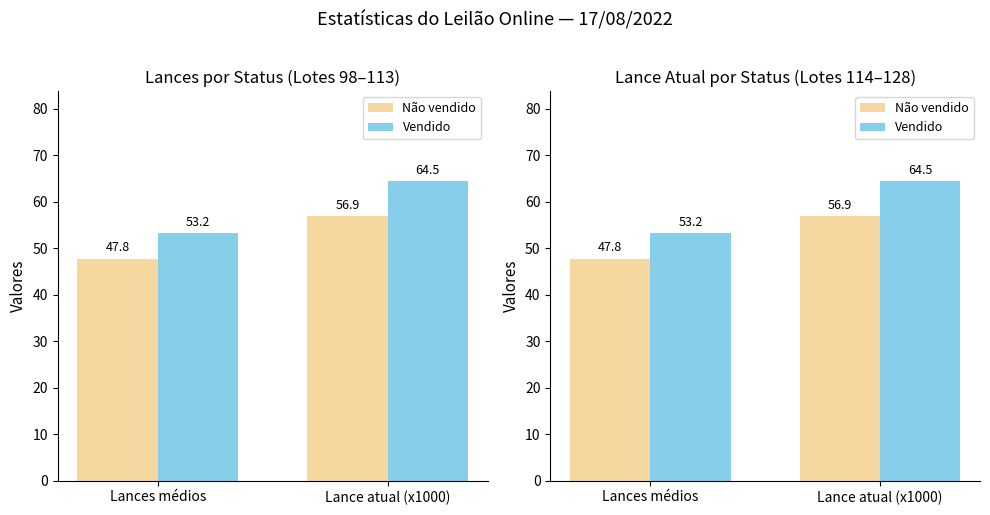

Does the chart contain stacked bars?

No